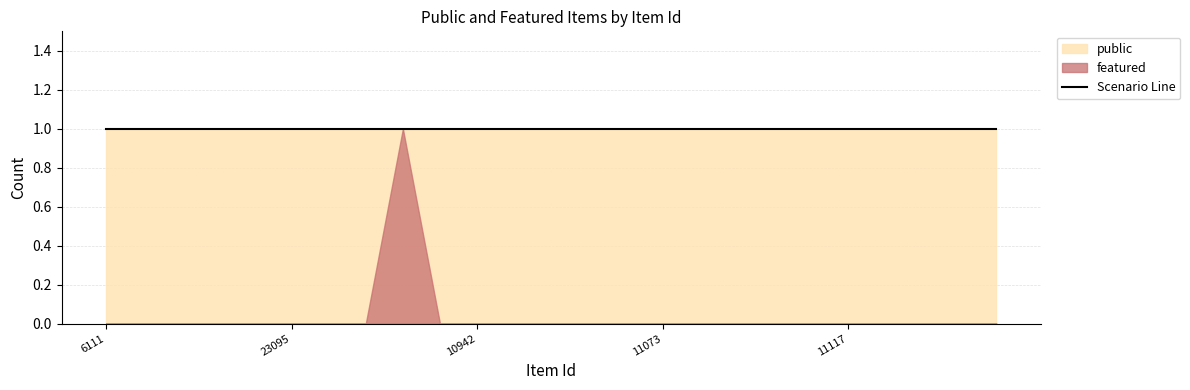

What is the total value across all series at 10943?

1